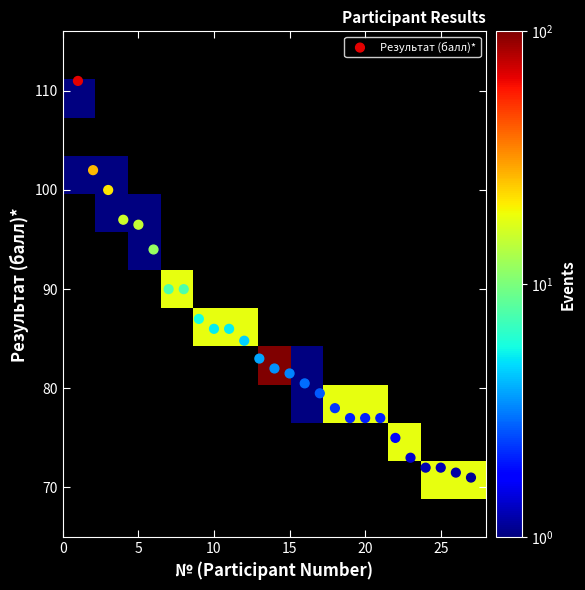

What is the range of Y values (max minus min)?

40.0